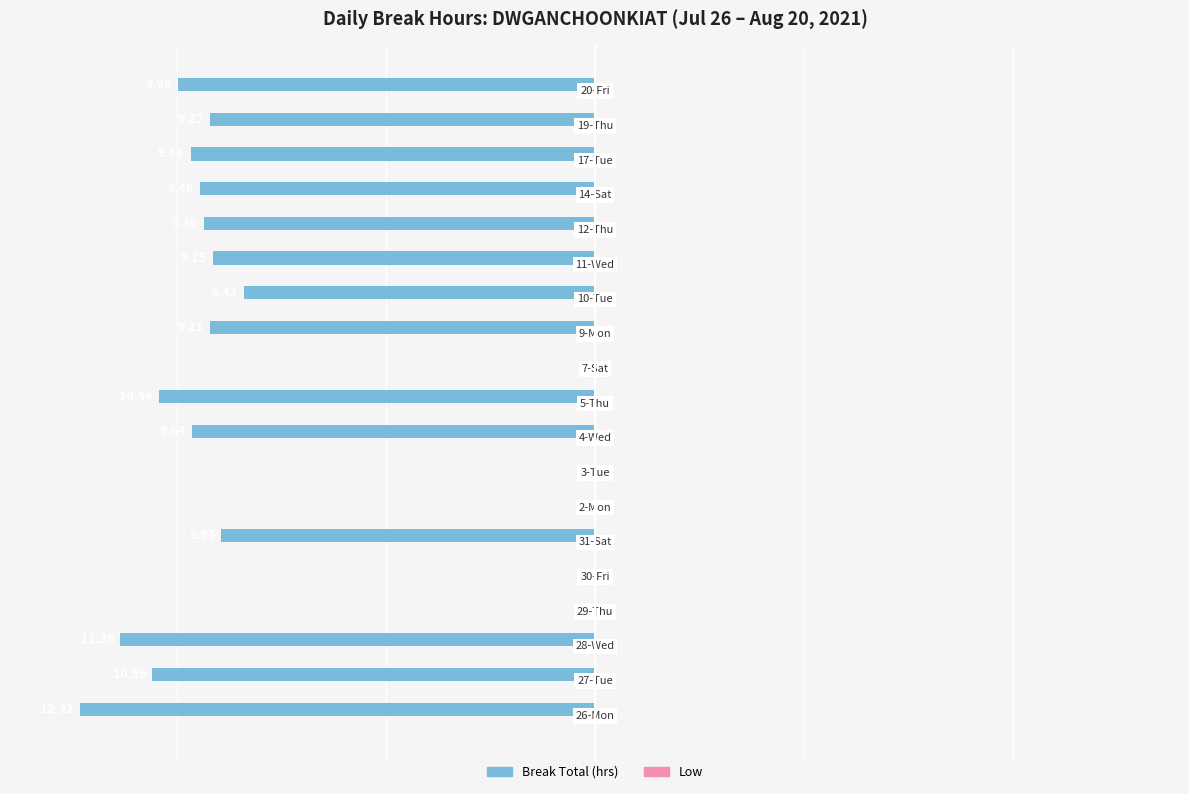

Are the bars horizontal?

Yes